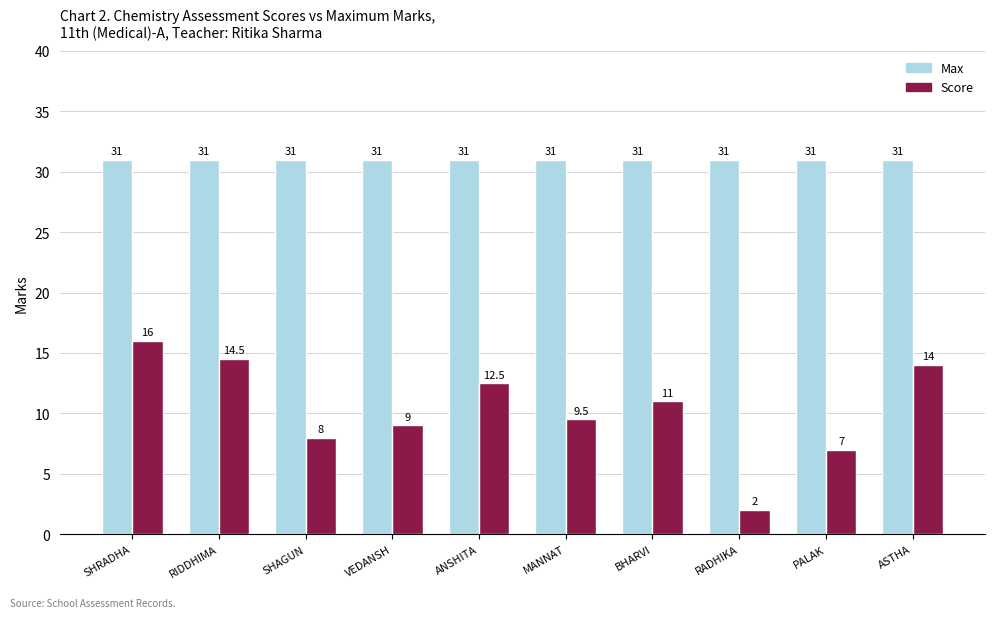

Are the bars horizontal?

No